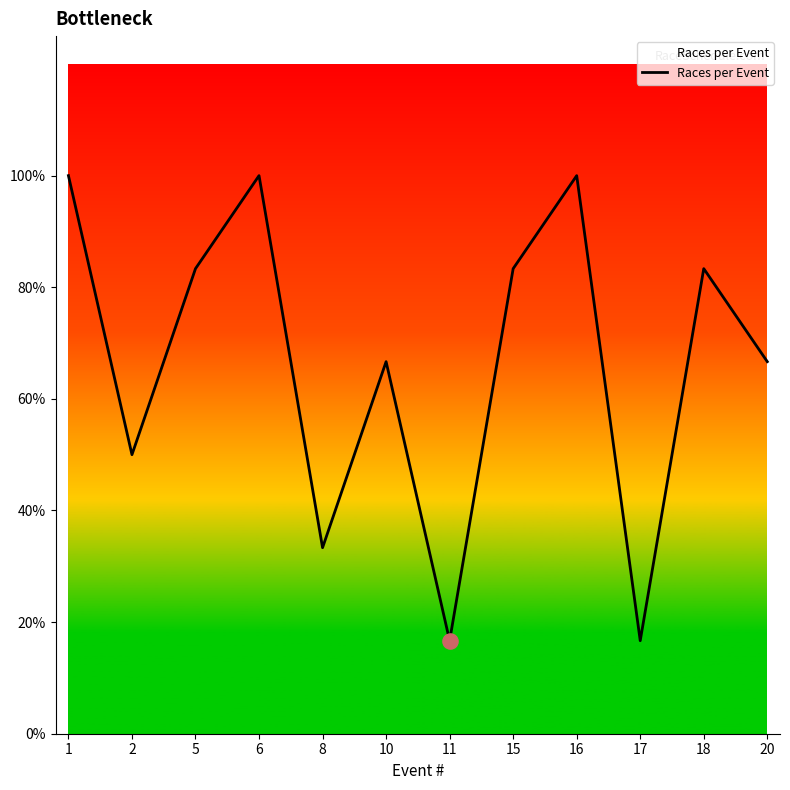

Between 2 and 8, which is larger?

2